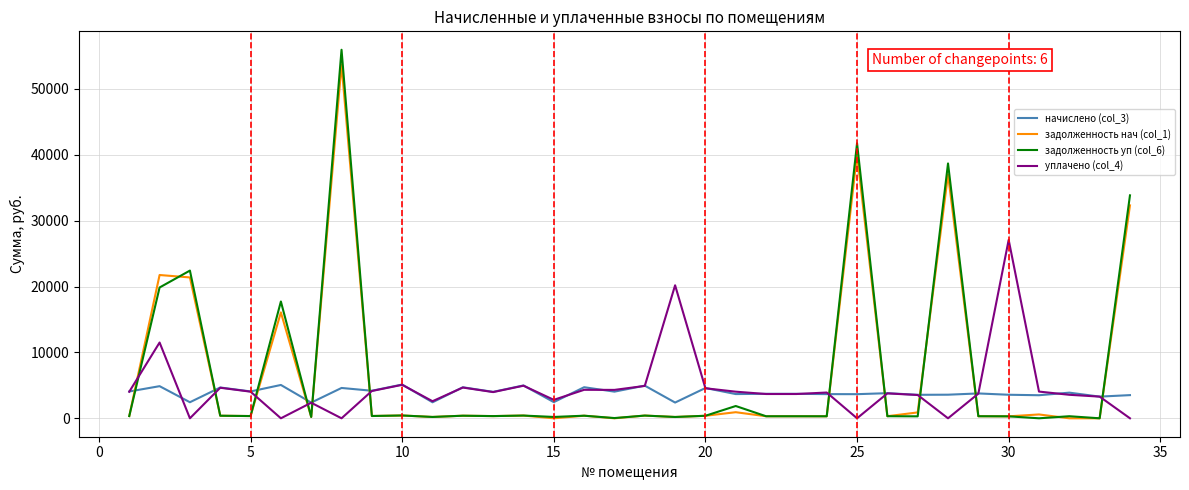

What is the difference between the second highest and second lowest values in the задолженность нач (col_1) series?

40003.4